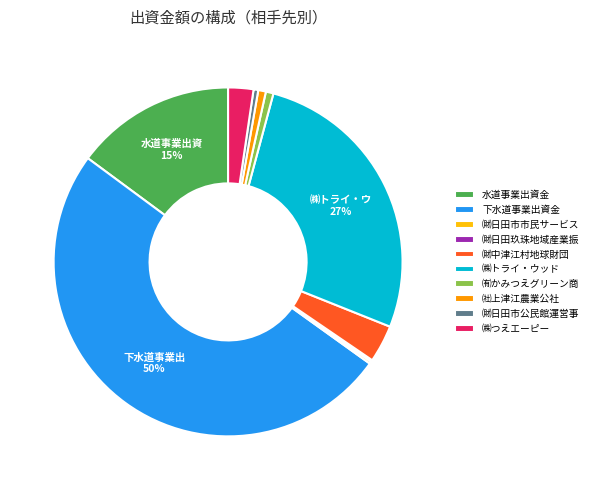

What is the largest slice in the pie chart?

下水道事業出資金